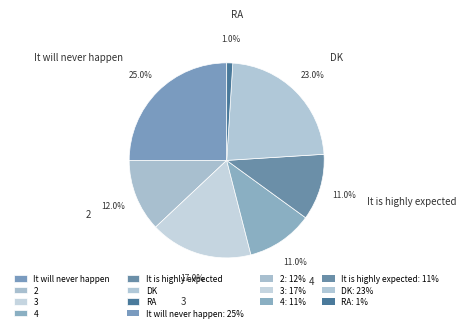

The 3 slice represents 3% of the pie. True or false?

False